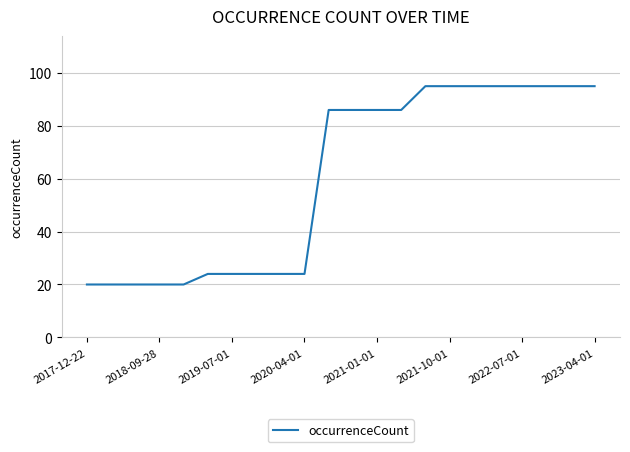

How many distinct data groups are displayed?

1